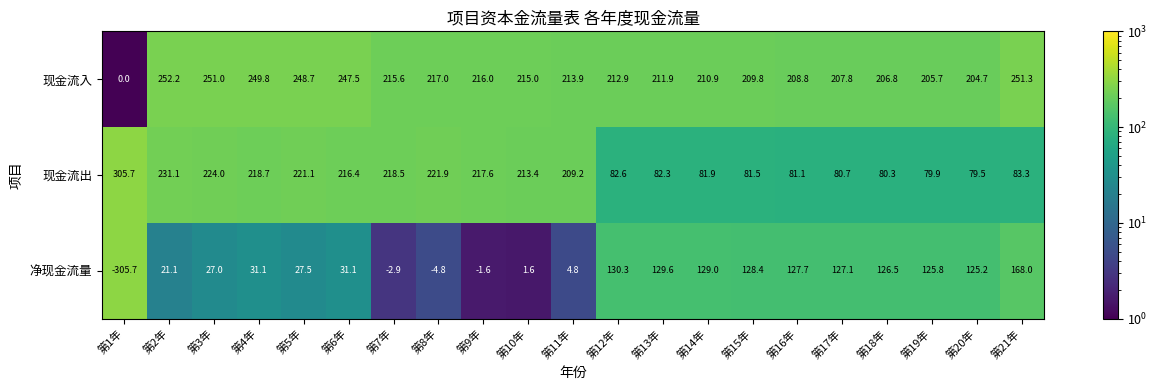

At how many categories does at least one series exceed 189?

21